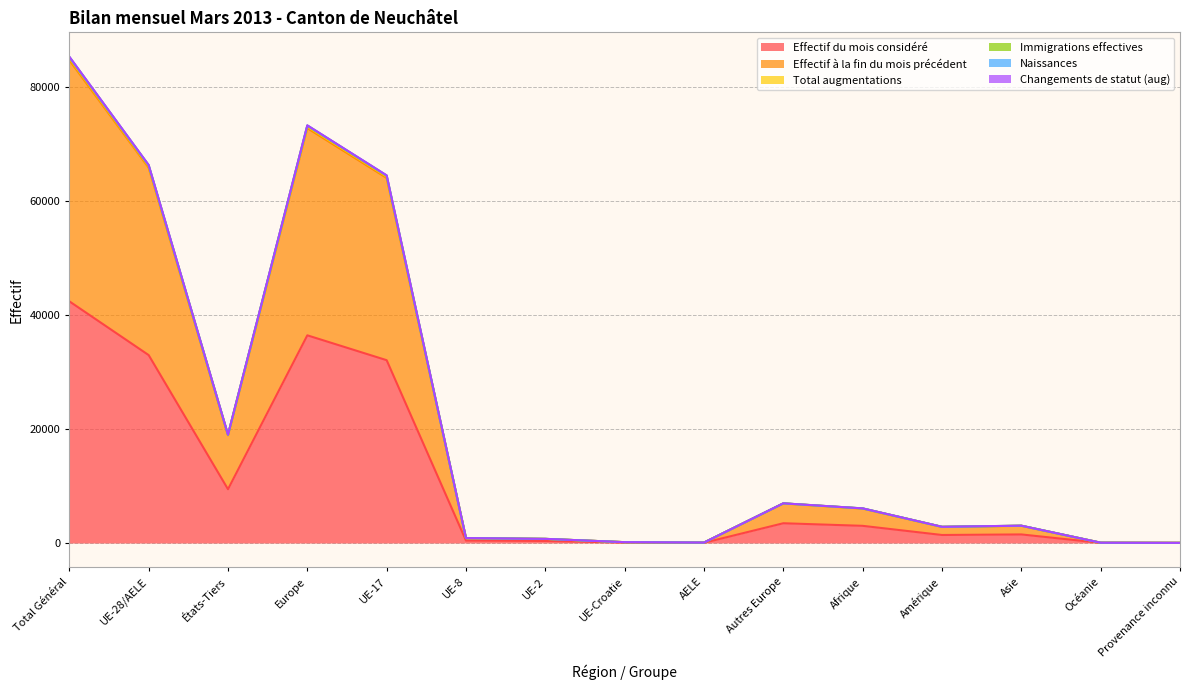

Where is the first local maximum for Effectif du mois considéré?

Europe